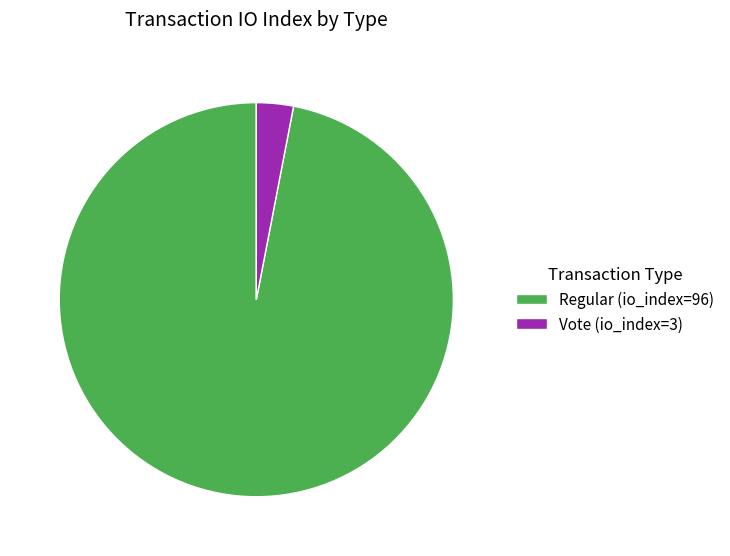

Which slice is the largest?

Regular (io_index=96)